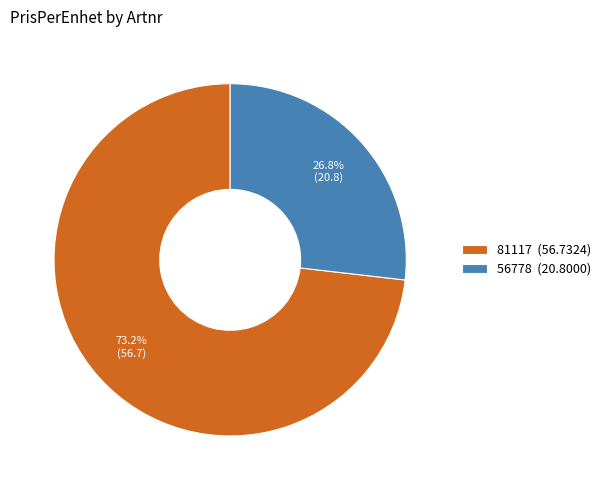

To the nearest percent, what is the difference between the 81117 and 56778 slice percentages?

46%